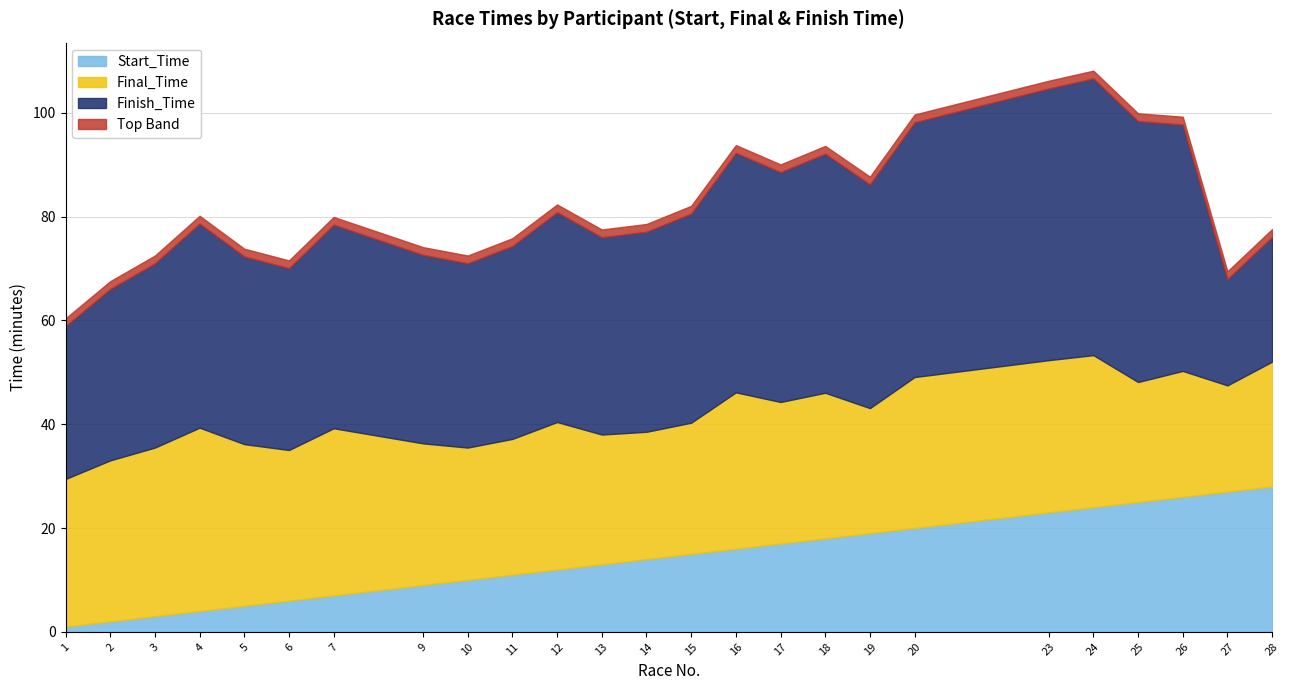

What is the value of the Finish_Time point at the 14th from the left?

40.3